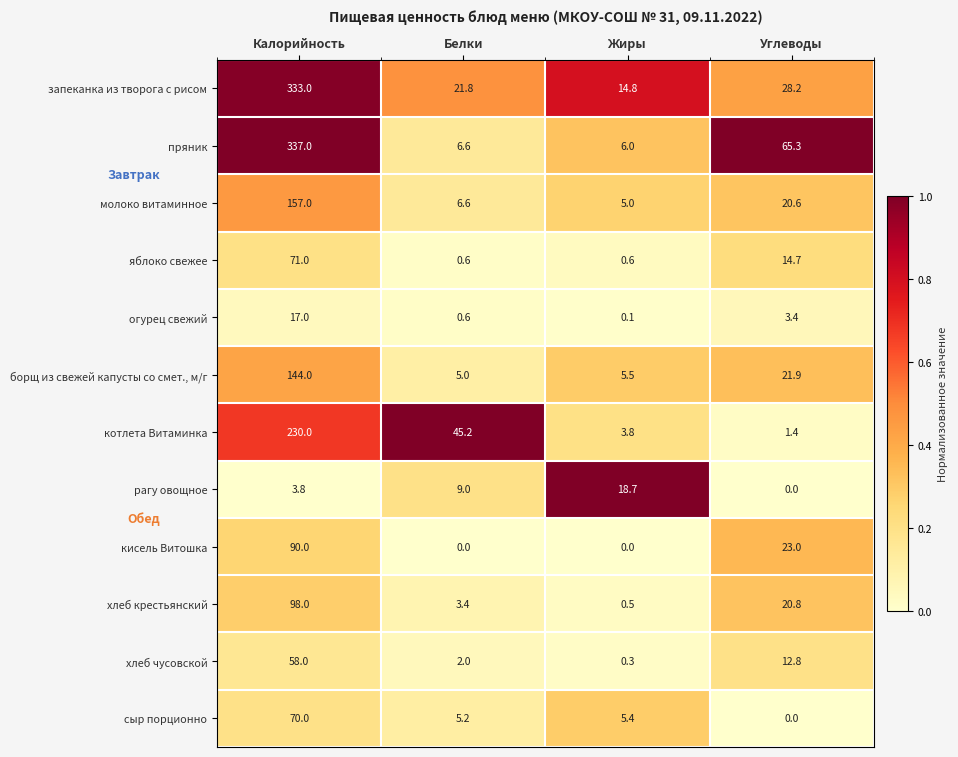

Where does the хлеб крестьянский series first go above 20?

Калорийность